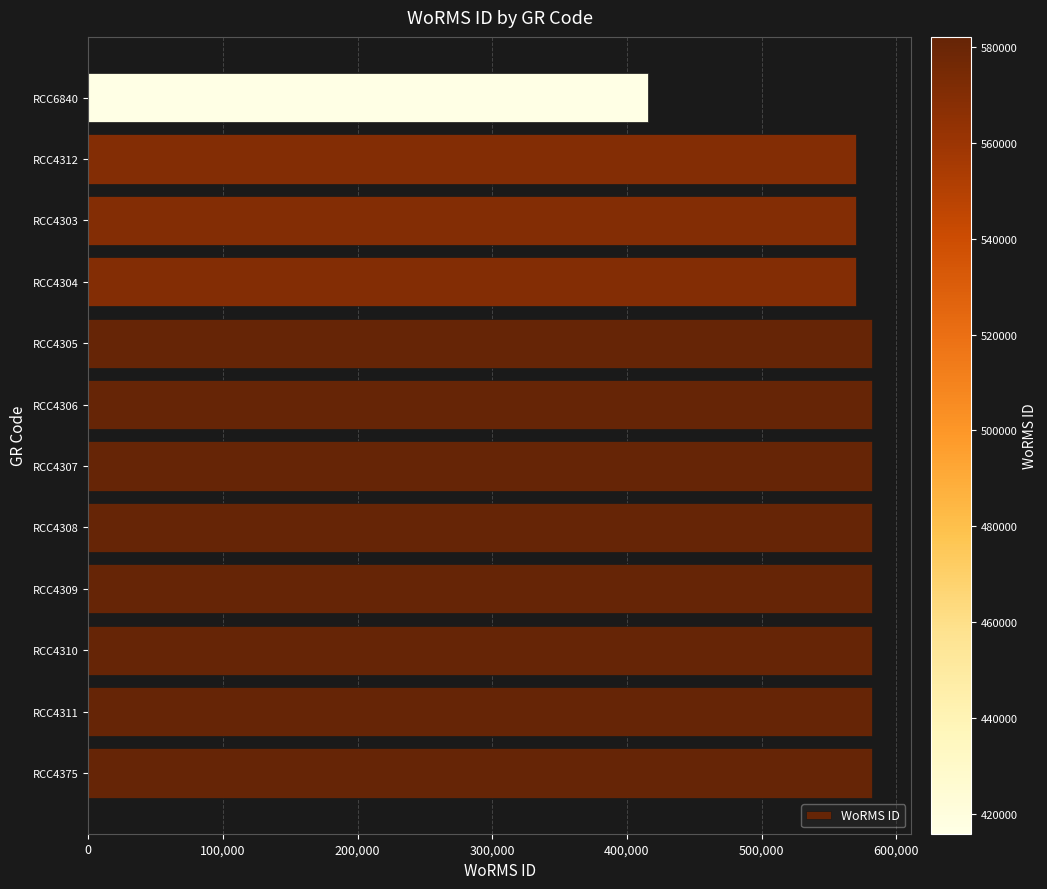

What is the smallest value displayed?

415881